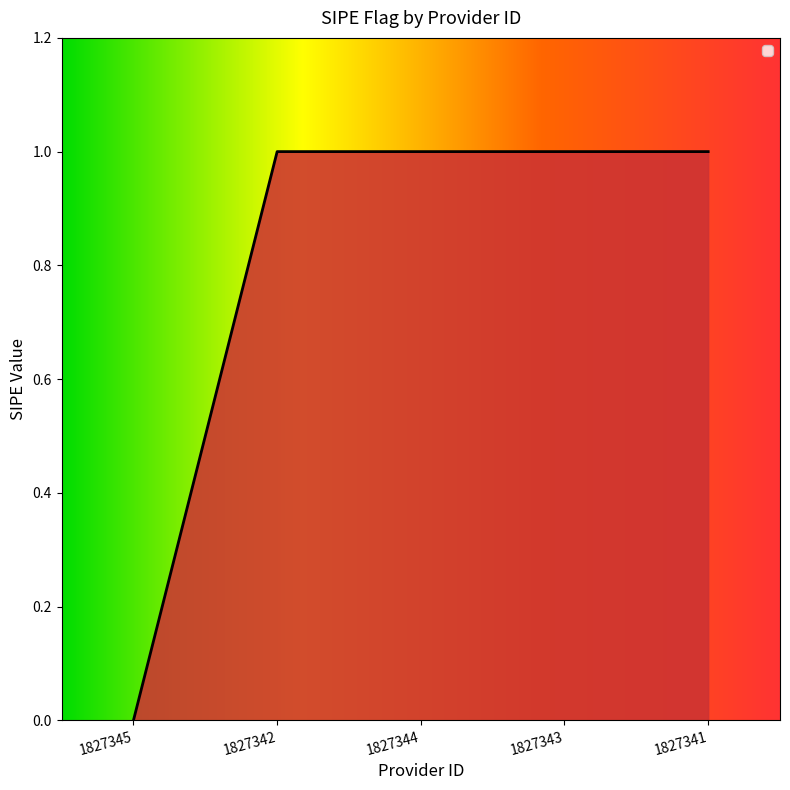

What position from the left is 1827344?

3